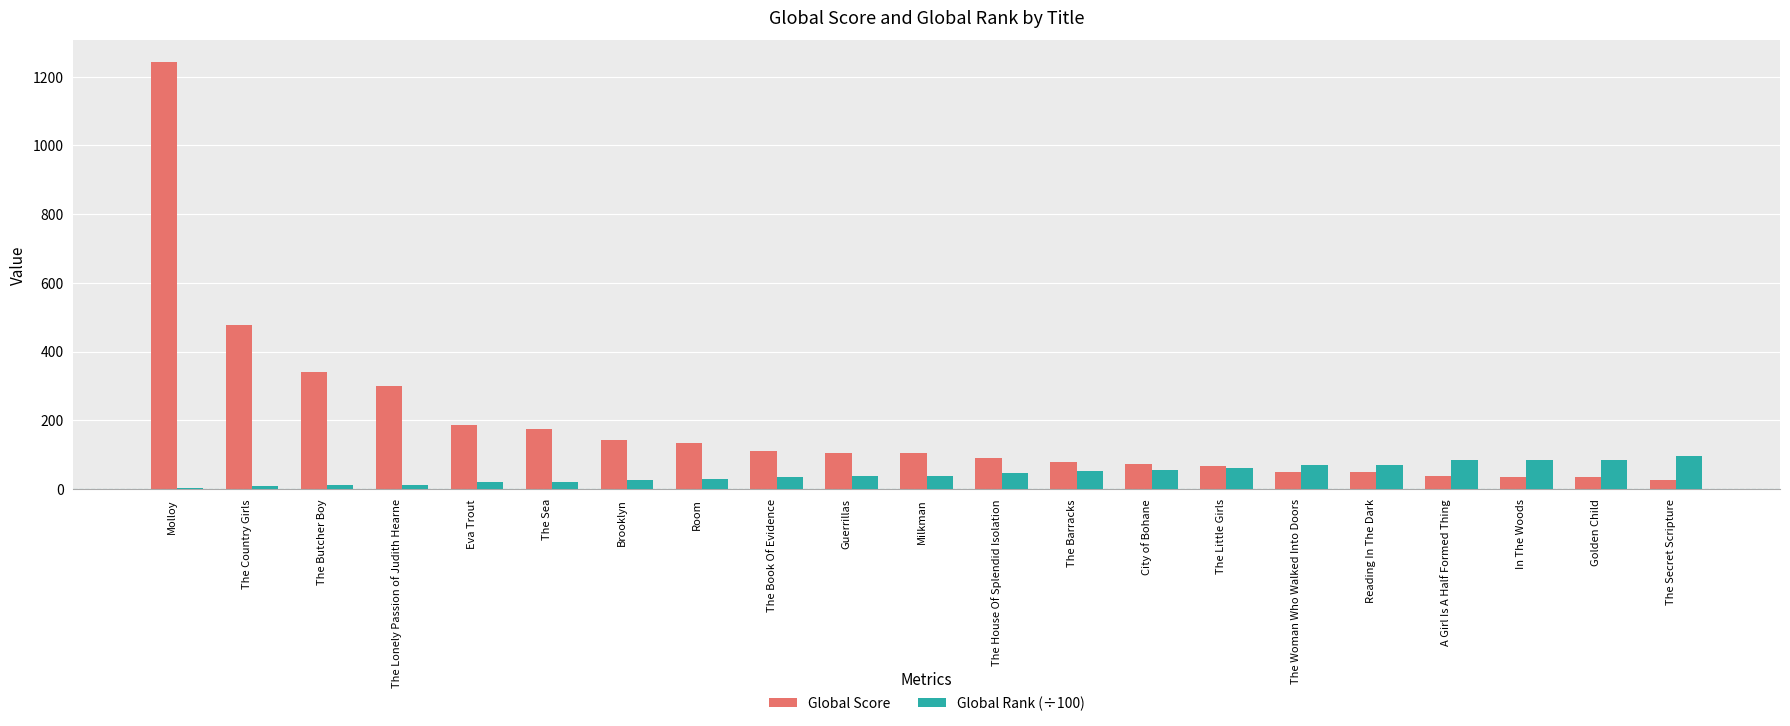

Which category has the highest value in the Global Score series?

Molloy